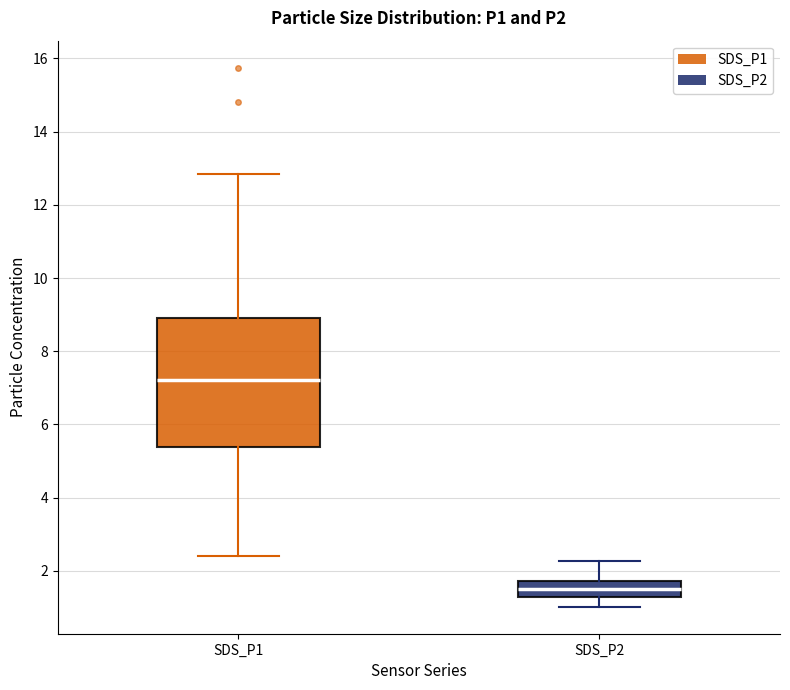

Reading left to right, read every box against the y-axis: the position of its median line, the range the box covers, and the ends of its whiskers. The values are not printed on the chart, so give them approximately, as read against the axis.

SDS_P1: median 7.2, box 5.4 to 9.0, whiskers 2.4 to 12.8
SDS_P2: median 1.6, box 1.4 to 1.8, whiskers 1.0 to 2.2